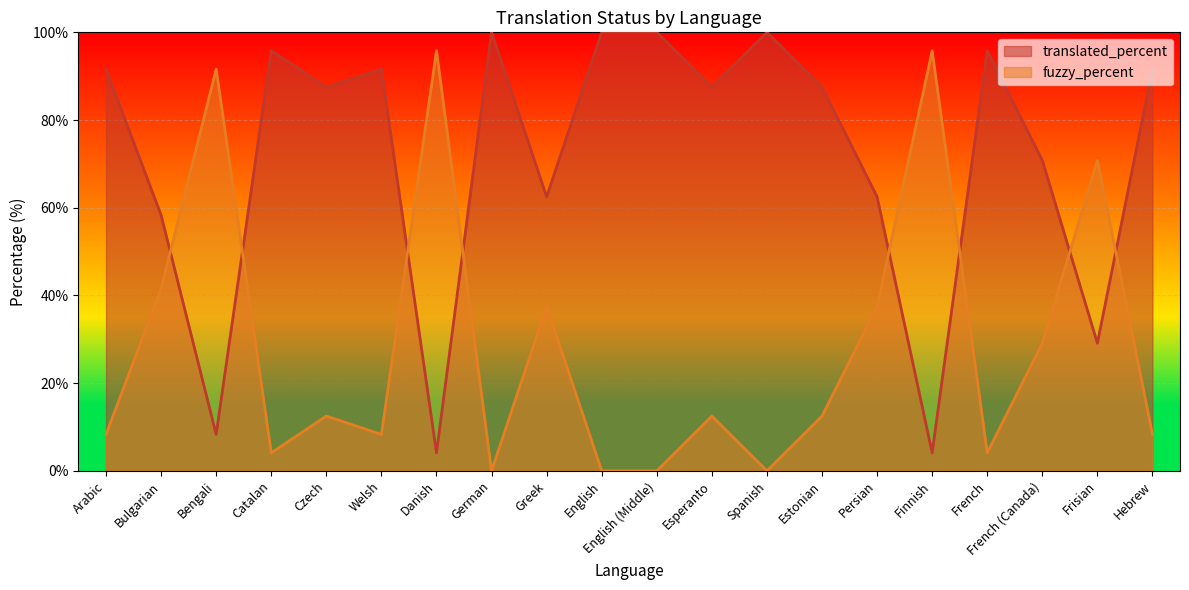

What is the label of the 16th point from the right?

Czech